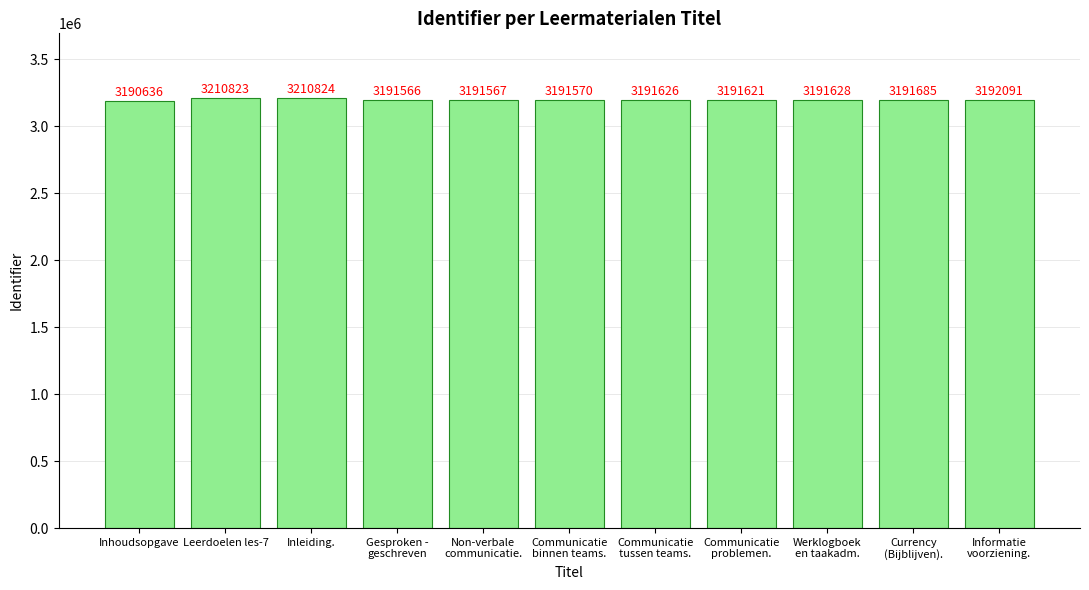

What is the sum of all values?

35145637